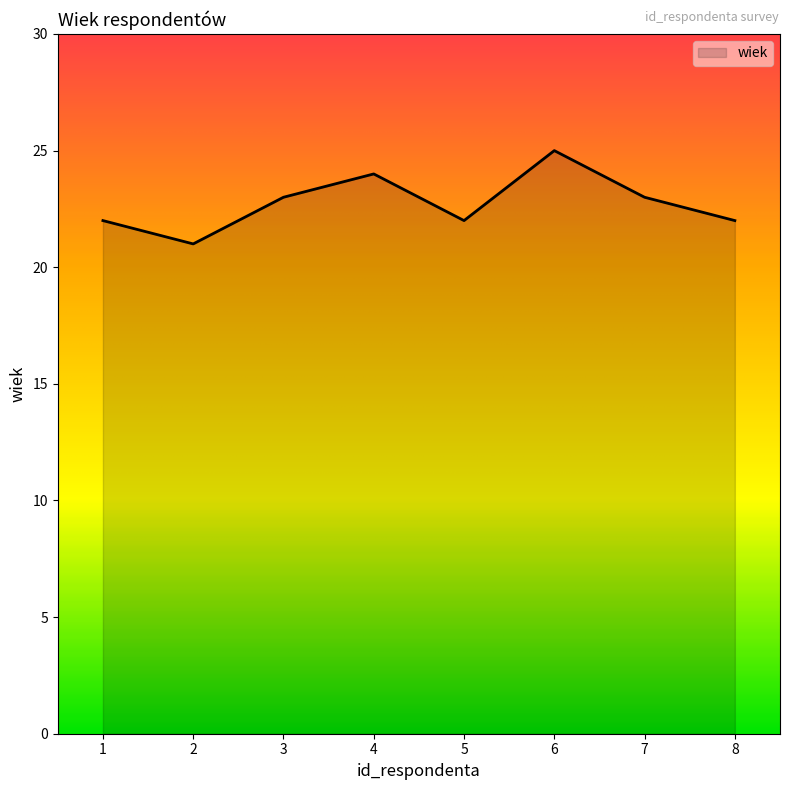

The value at 5 is 22. True or false?

True